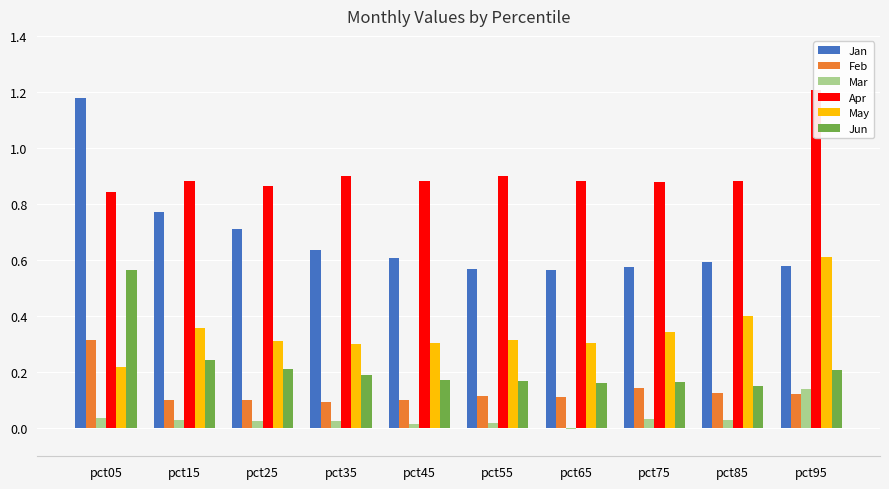

At how many categories does at least one series exceed 0?

10